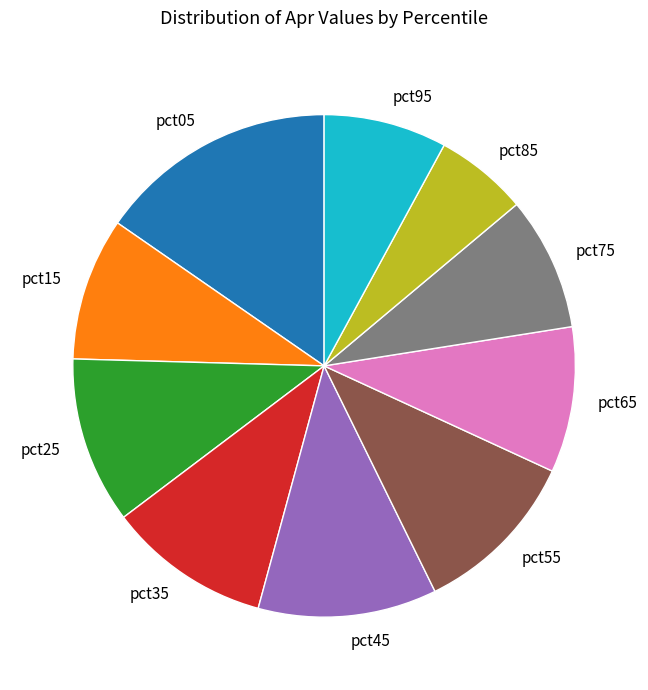

Does pct85 account for over 50% of the chart?

No